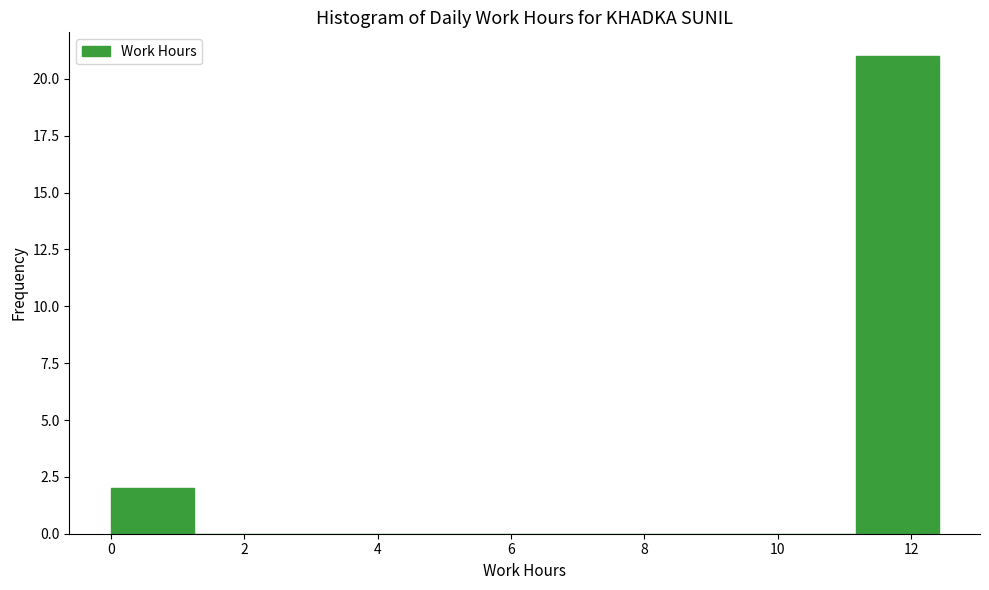

Which range on the x-axis has the tallest bar?

11.2 to 12.4